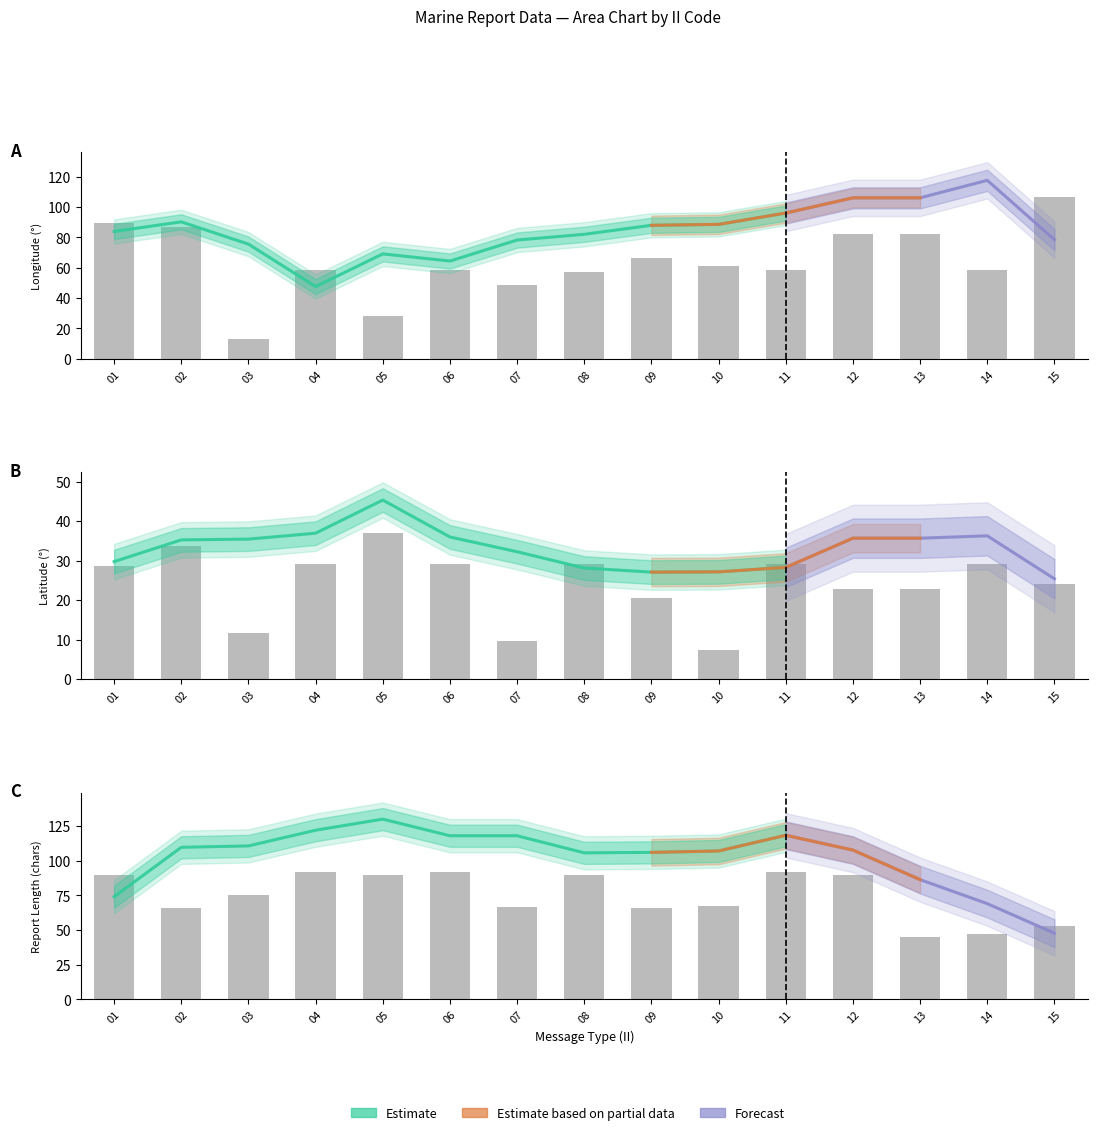

Rank the series by their average value, from highest to lowest.

RPT_LEN, LONG, LAT